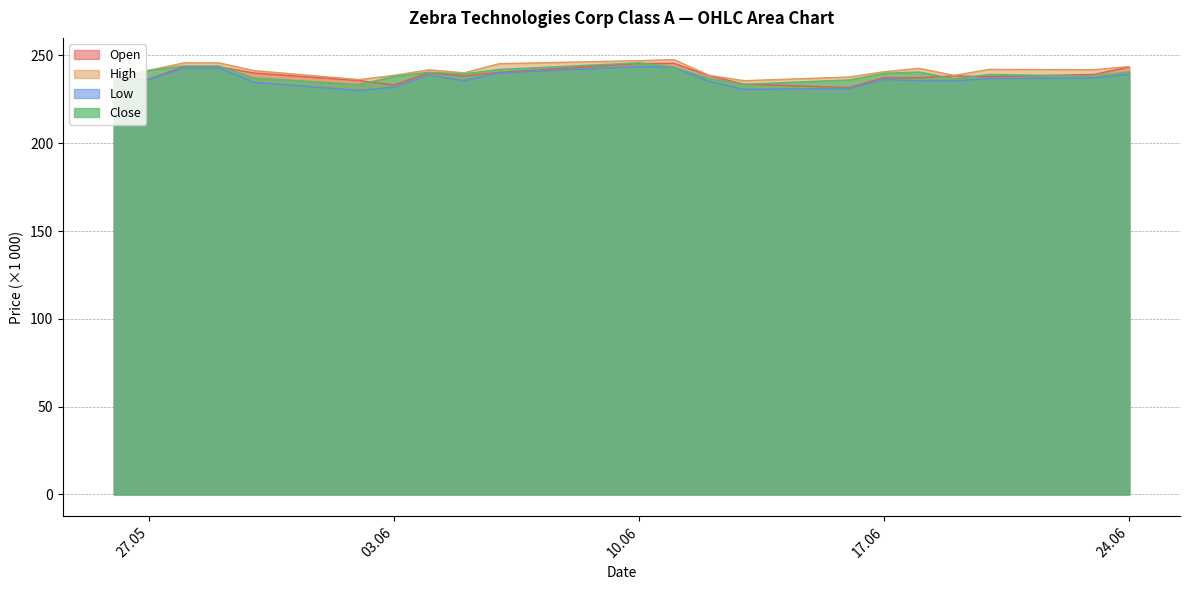

What is the minimum value for Open?

231.7